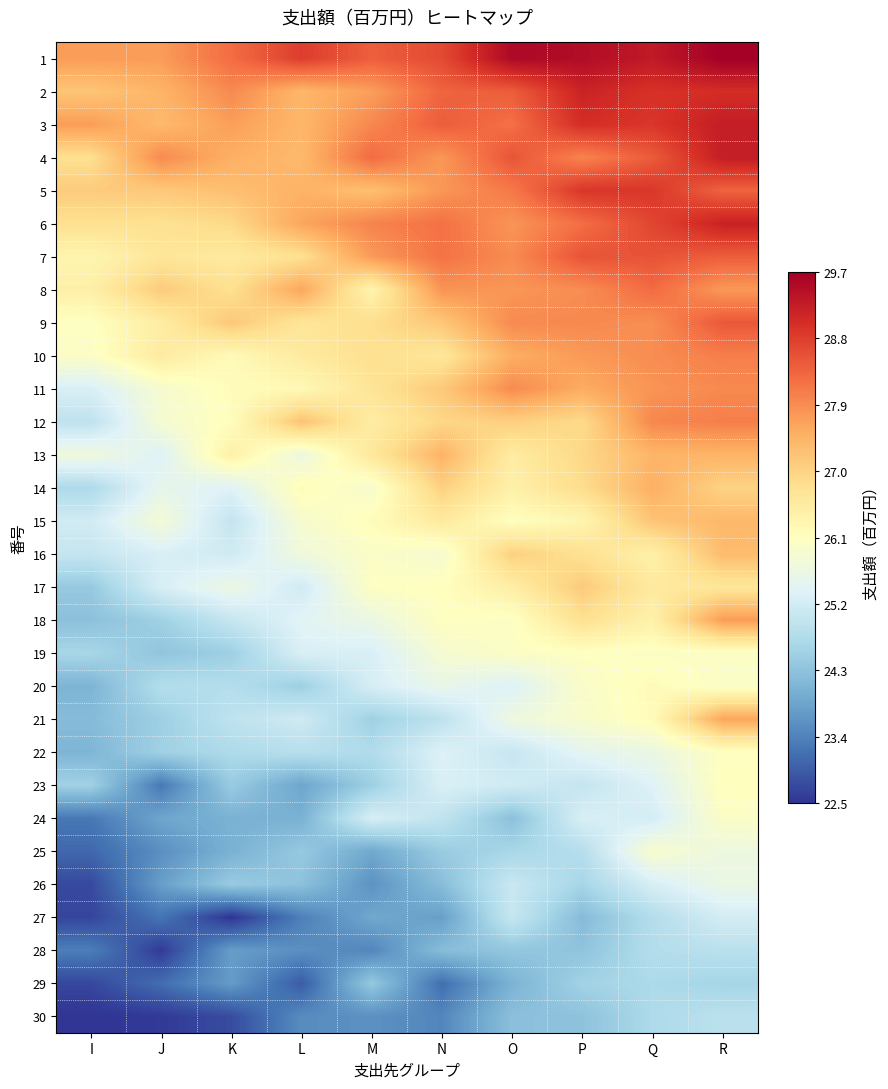

At which category is the sum across all series the highest?

R